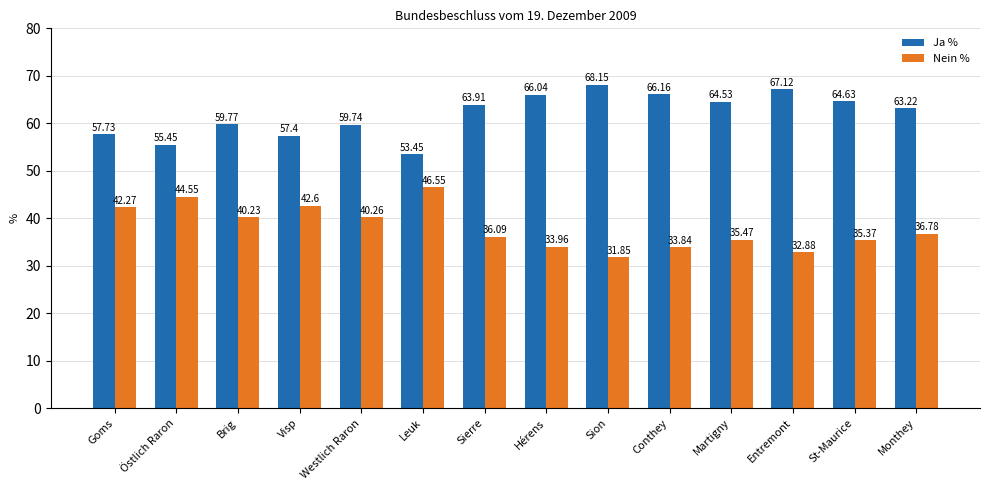

Count the number of categories in the chart.

14